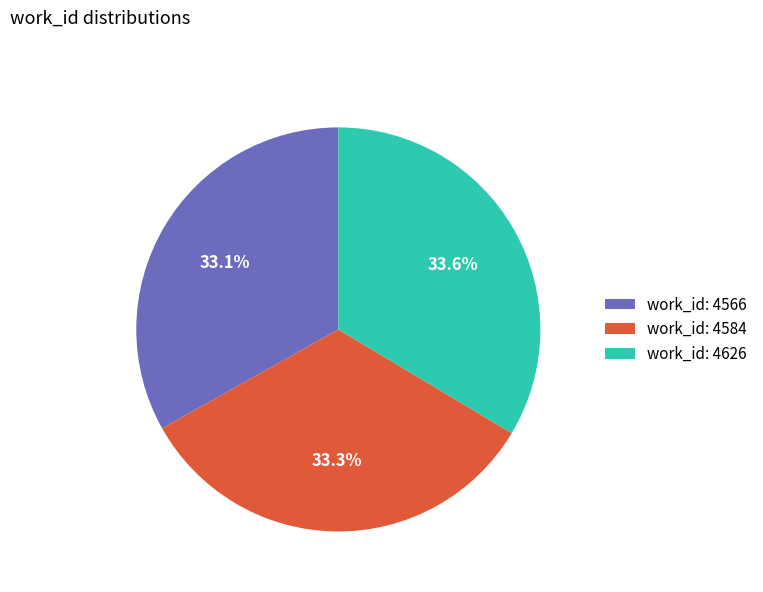

Approximately how many times larger is the value at work_id: 4566 compared to work_id: 4584?

1.0